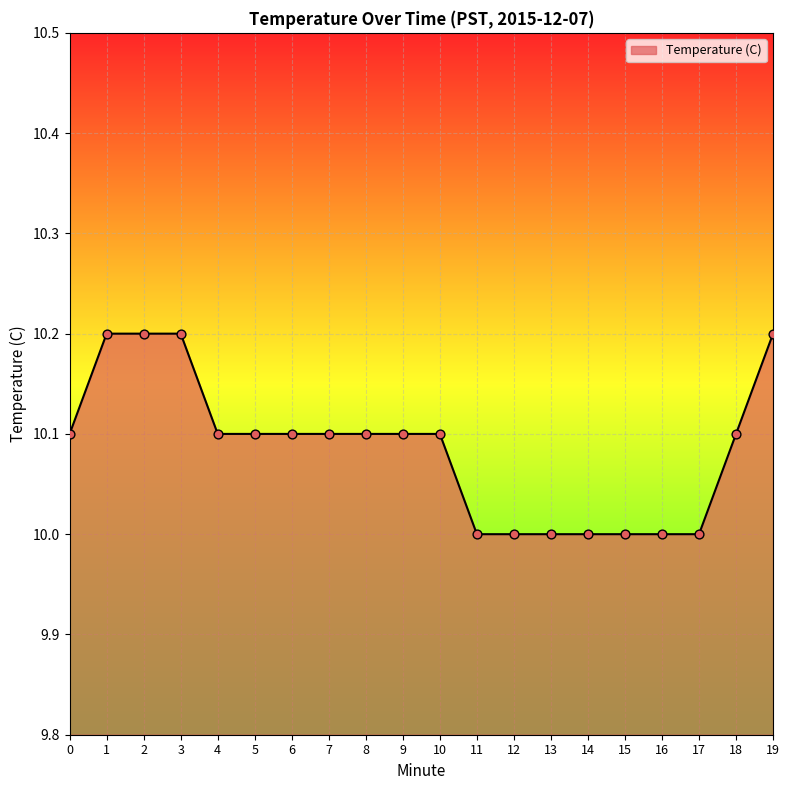

What is the change in value from 17 to 19?

+0.2